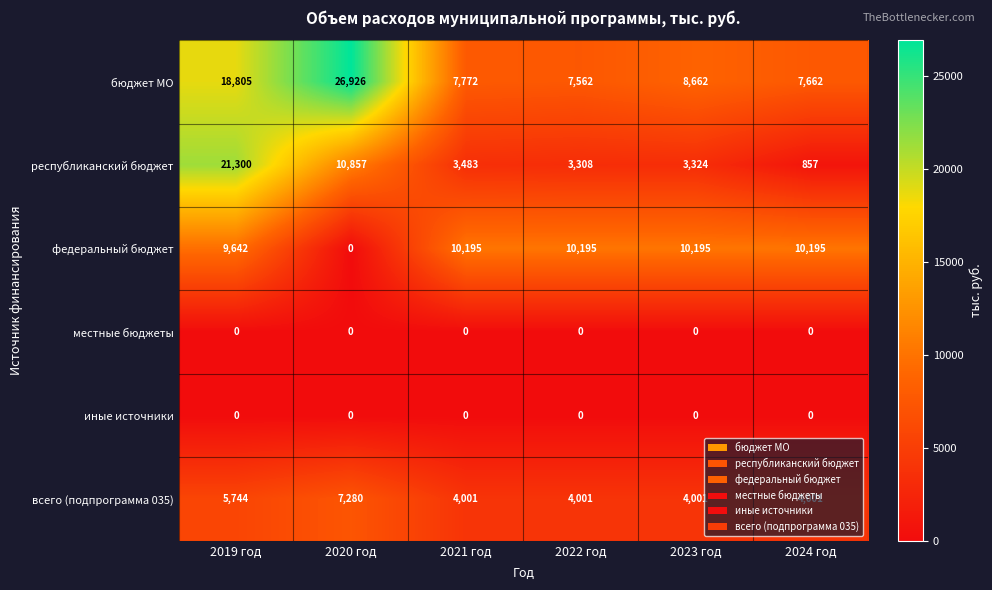

What is the maximum value shown in the chart?

26926